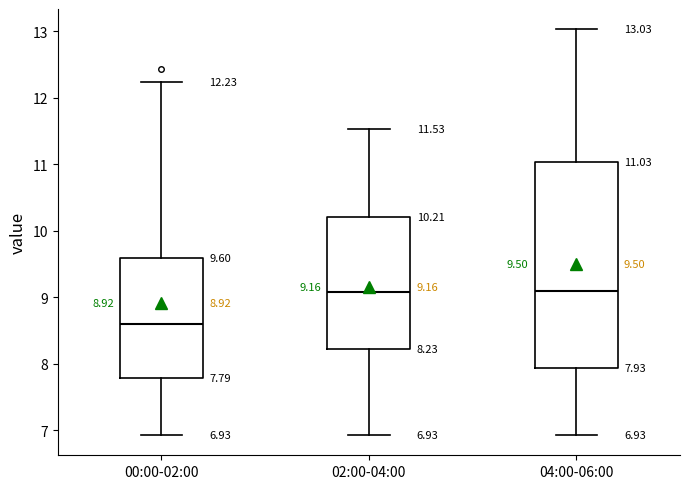

Which box is the tallest, from its lower edge to its upper edge?

04:00-06:00